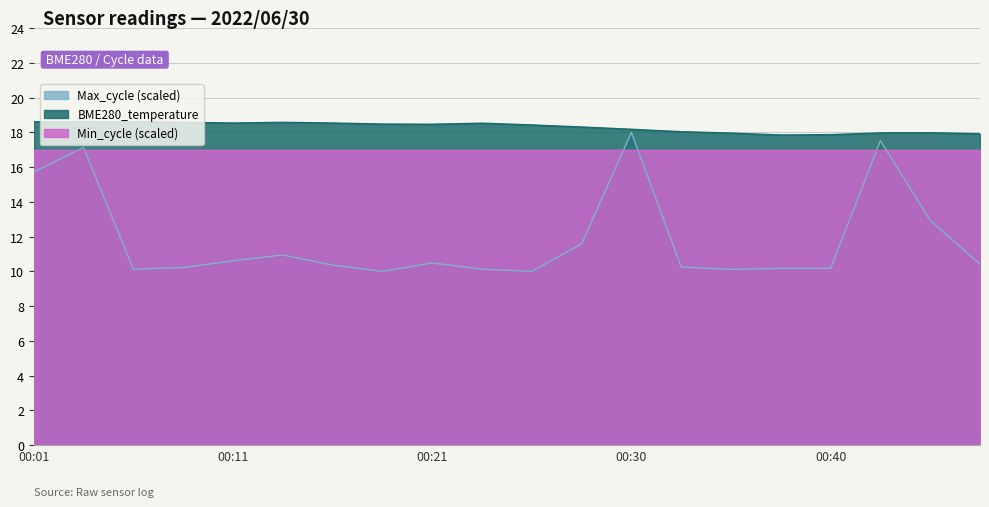

Which series has the largest range (max minus min)?

Max_cycle (scaled)